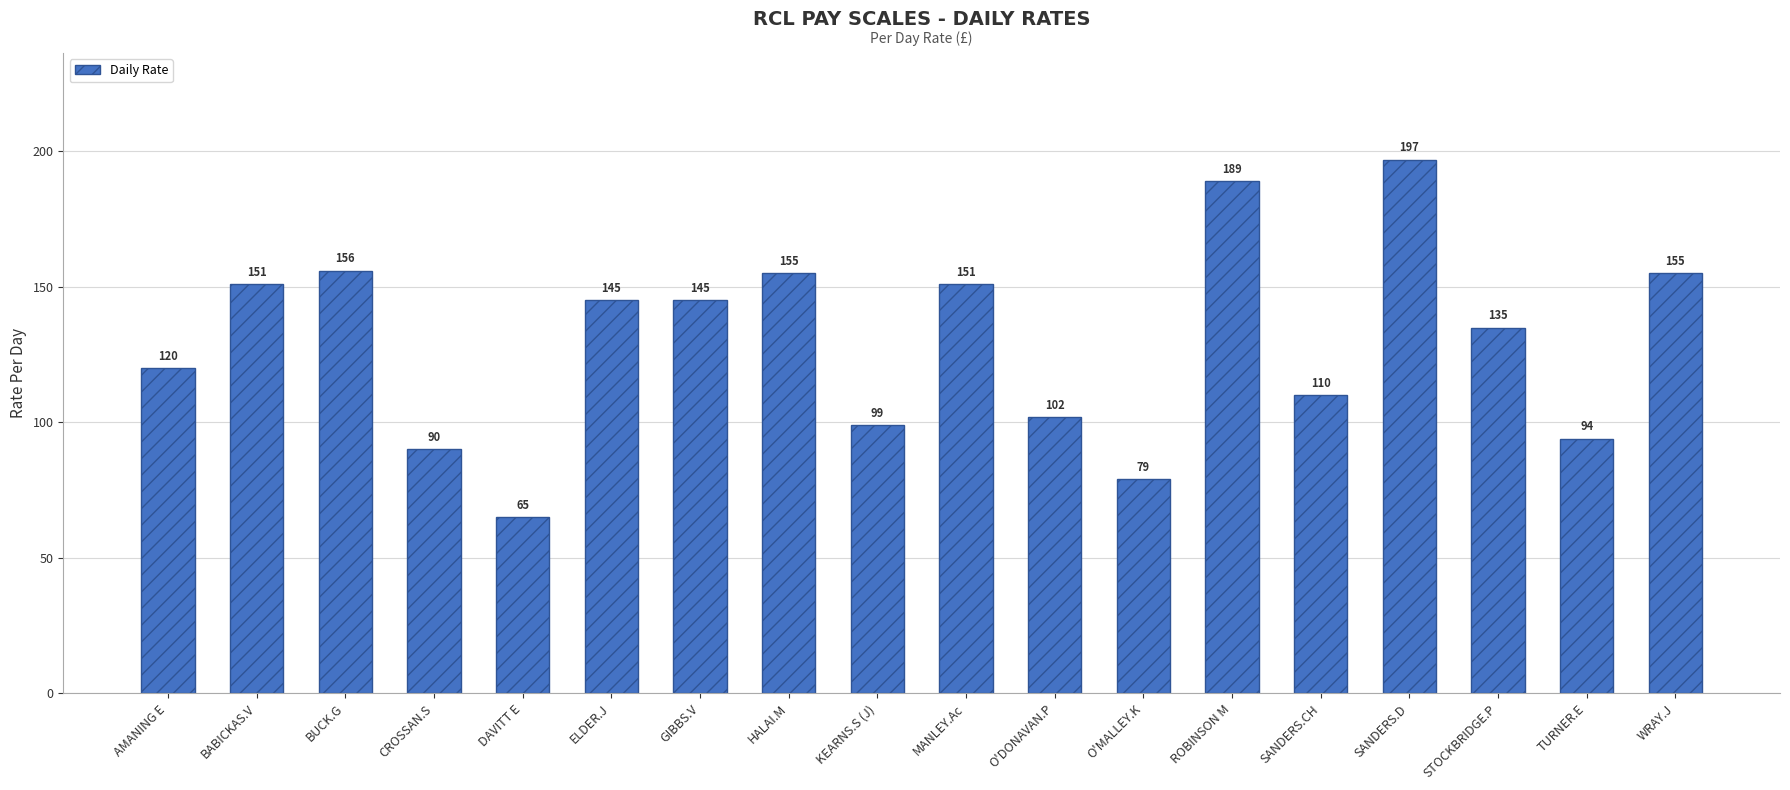

Are the bars horizontal?

No